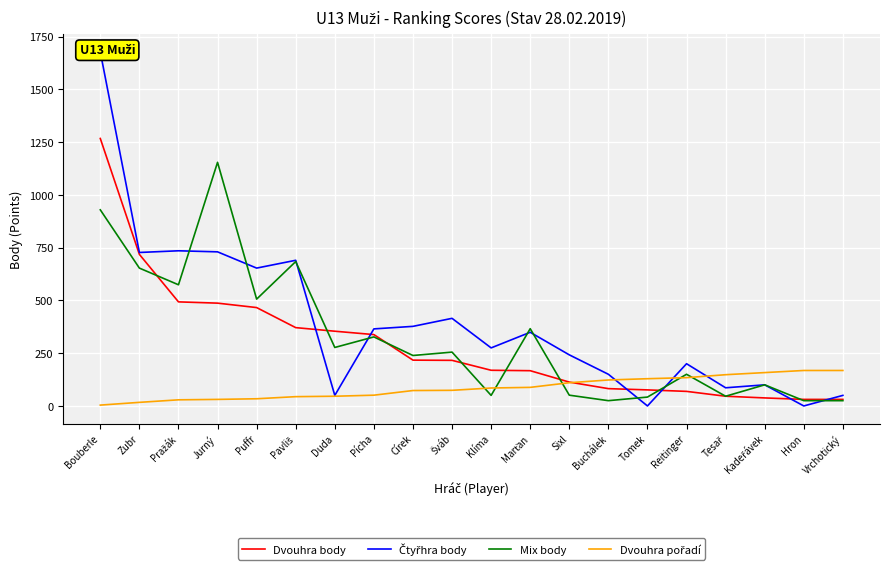

What is the label of the 8th point from the right?

Sixl